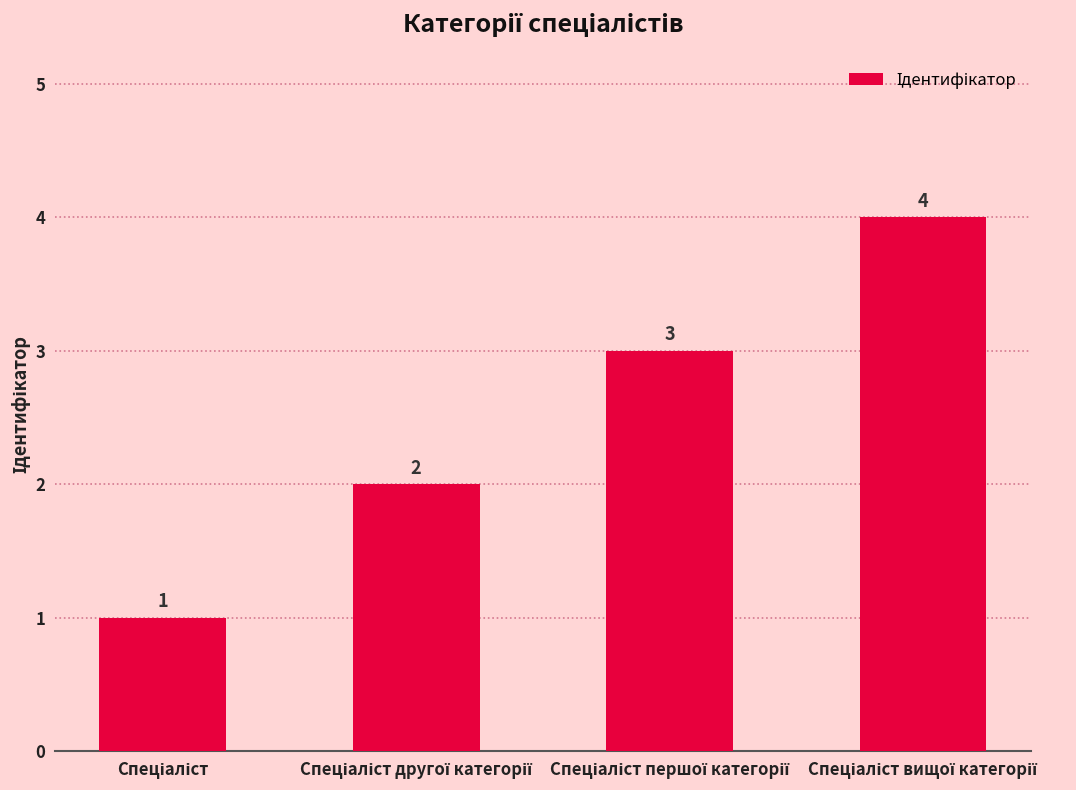

Count the values in the range 2 to 4.

3